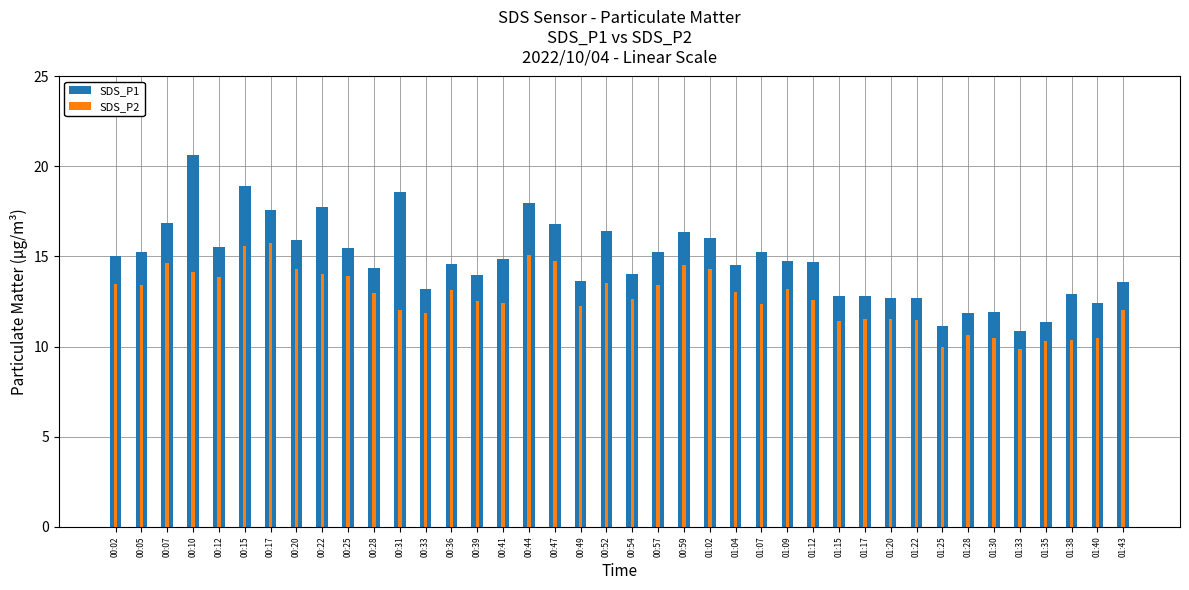

What is the difference between the maximum and second lowest values in the SDS_P2 series?

5.8